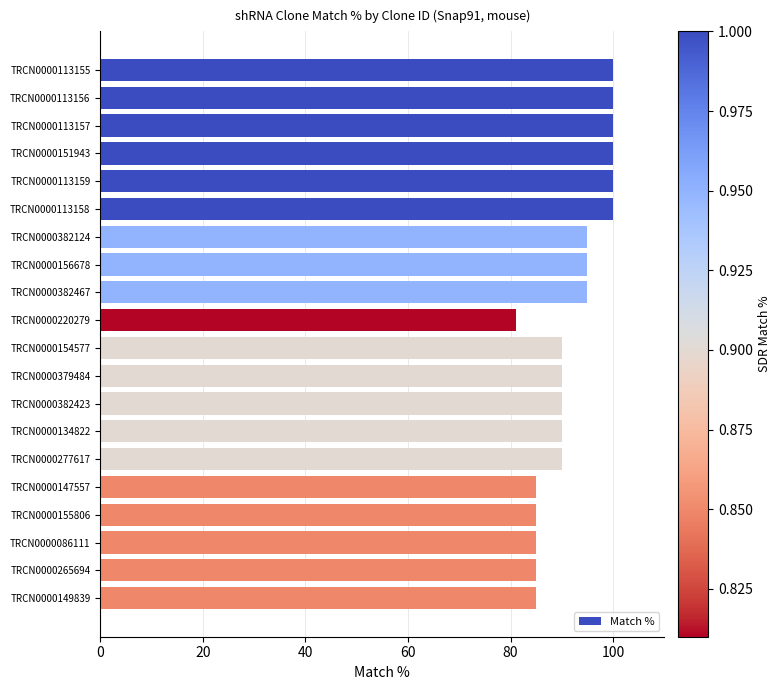

Reading top to bottom, list all the values displayed in this chart.

TRCN0000113155=100	TRCN0000113156=100	TRCN0000113157=100	TRCN0000151943=100	TRCN0000113159=100	TRCN0000113158=100	TRCN0000382124=95	TRCN0000156678=95	TRCN0000382467=95	TRCN0000220279=81	TRCN0000154577=90	TRCN0000379484=90	TRCN0000382423=90	TRCN0000134822=90	TRCN0000277617=90	TRCN0000147557=85	TRCN0000155806=85	TRCN0000086111=85	TRCN0000265694=85	TRCN0000149839=85